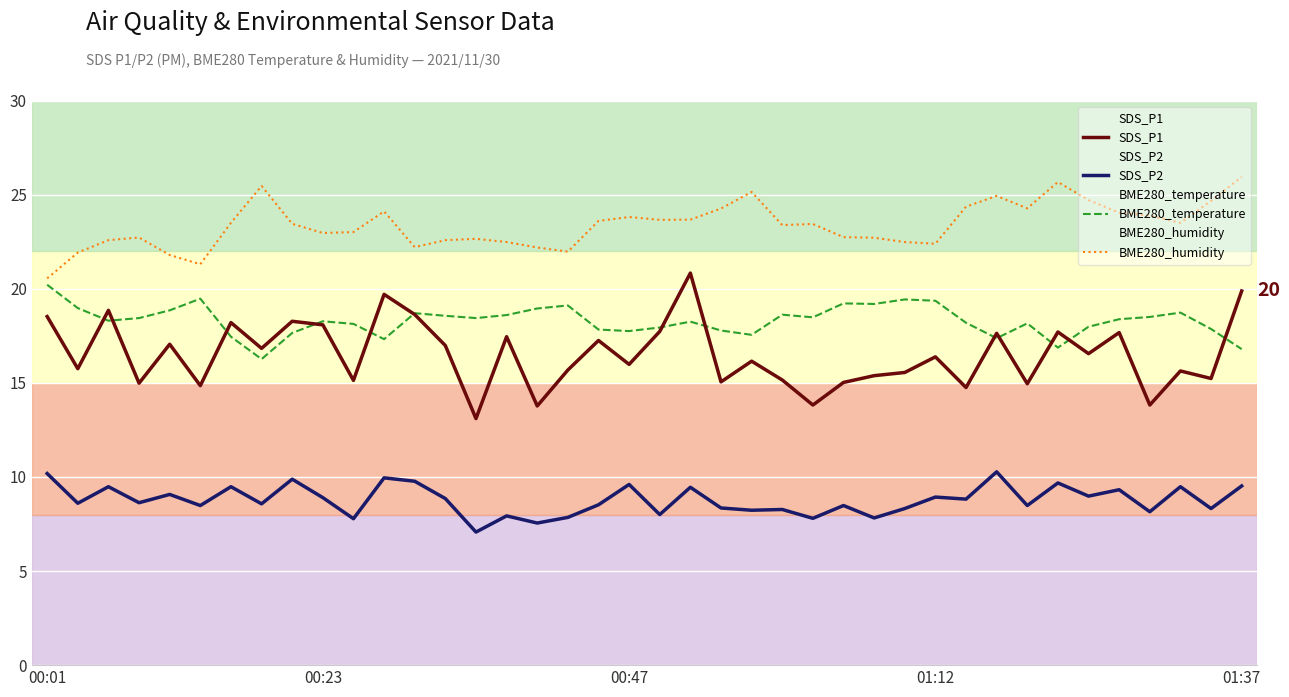

How many series are shown in this chart?

4